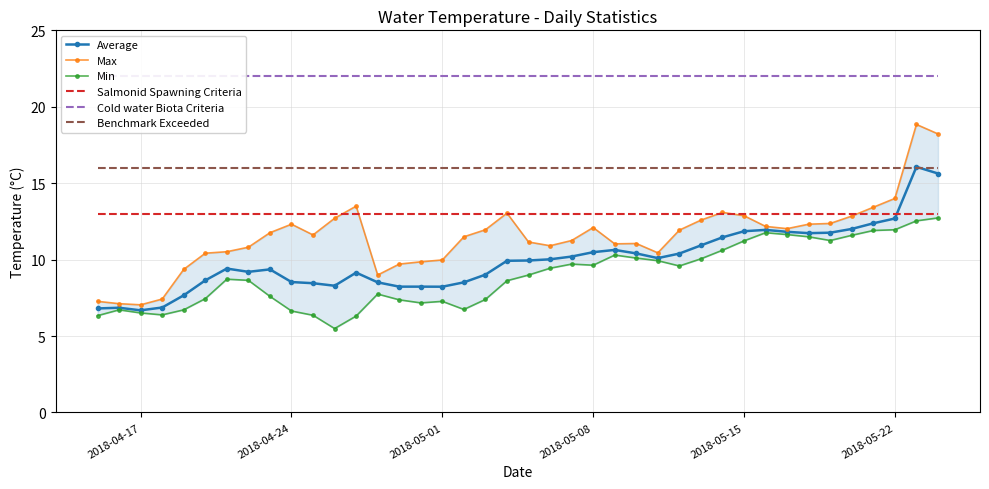

How many data points in Average are above 9?

26